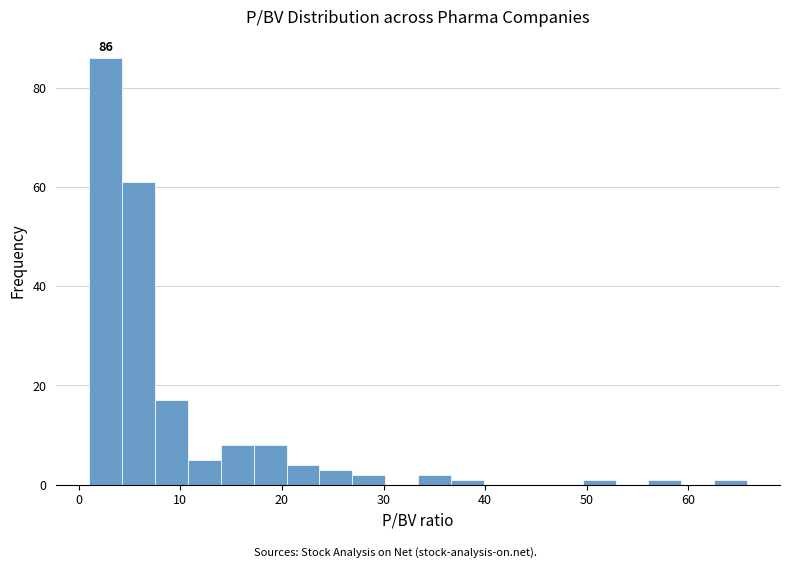

Around what value on the x-axis is the tallest bar? Give the approximate position of its centre, as read against the axis.

3